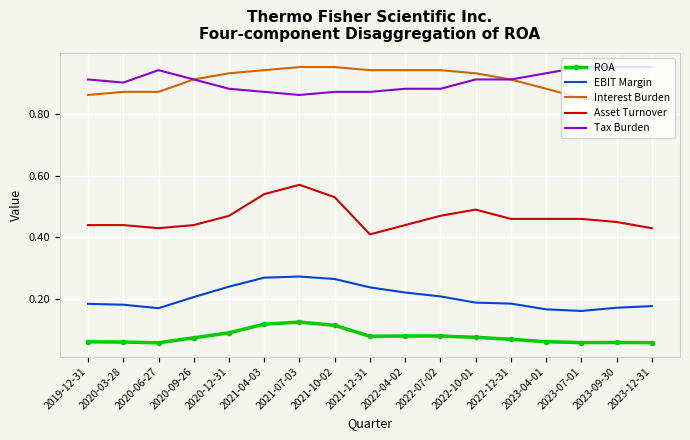

At which label does Asset Turnover reach its peak?

2021-07-03